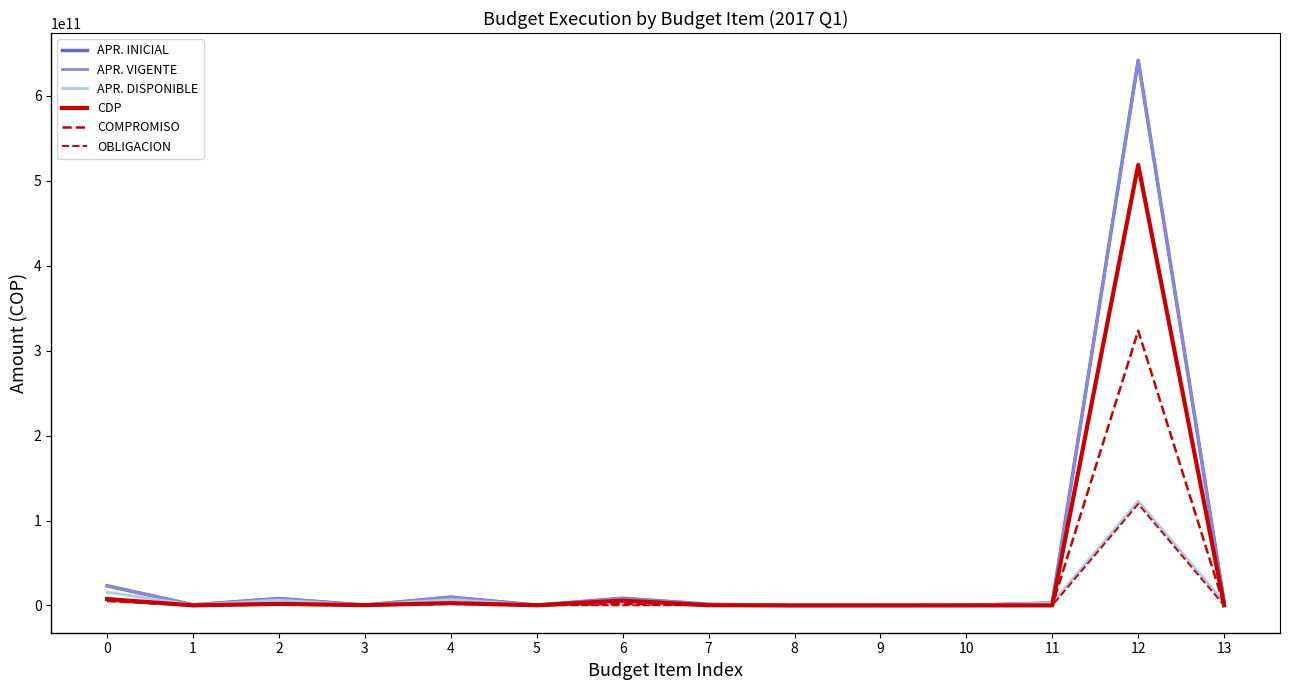

True or false: OBLIGACION and CDP intersect in this chart.

False